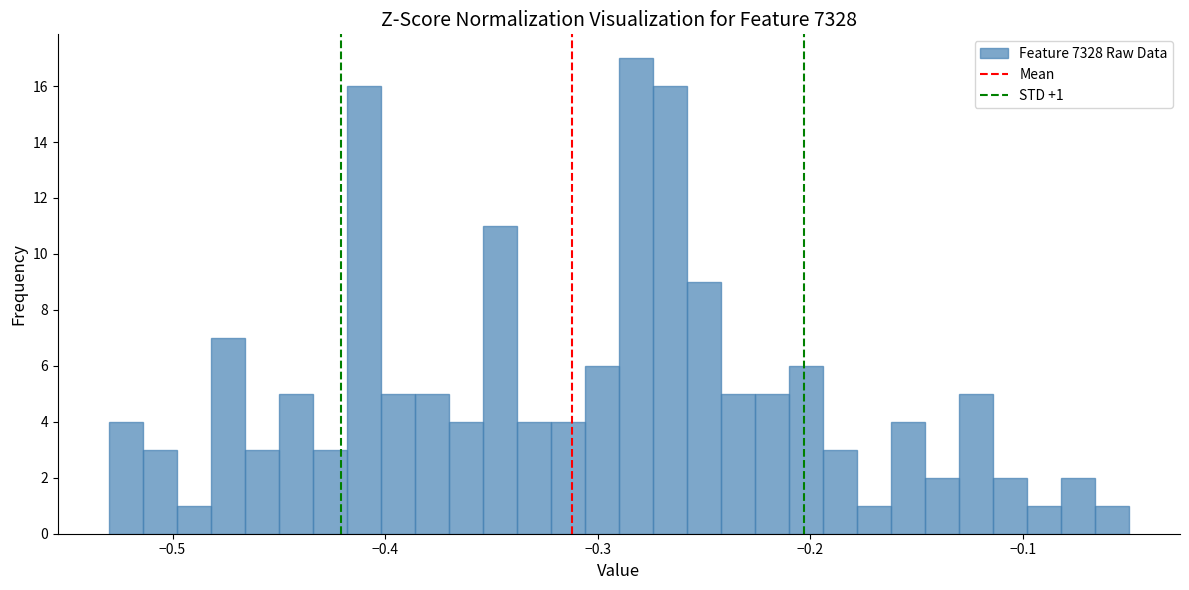

Around what value on the x-axis is the tallest bar? Give the approximate position of its centre, as read against the axis.

-0.28